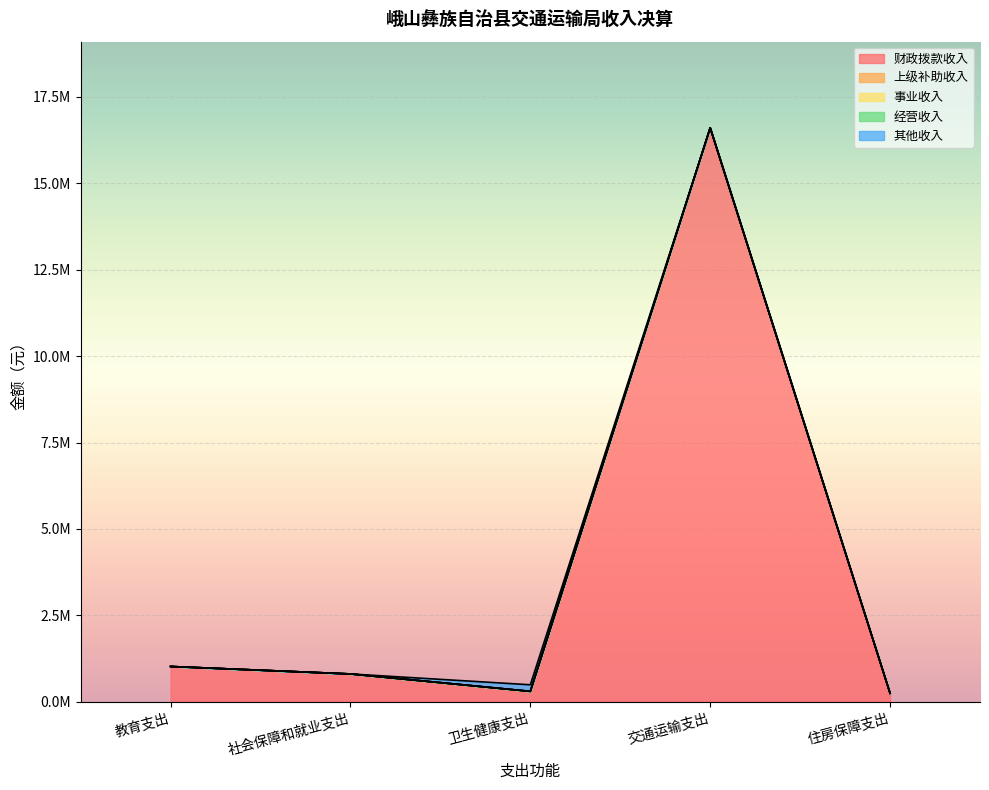

Where is the first local minimum for 财政拨款收入?

卫生健康支出